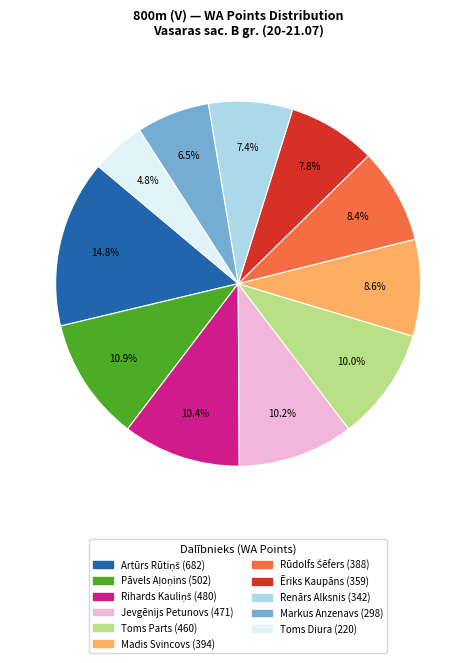

Between Jevgēnijs Petunovs and Markus Anzenavs, which is larger?

Jevgēnijs Petunovs